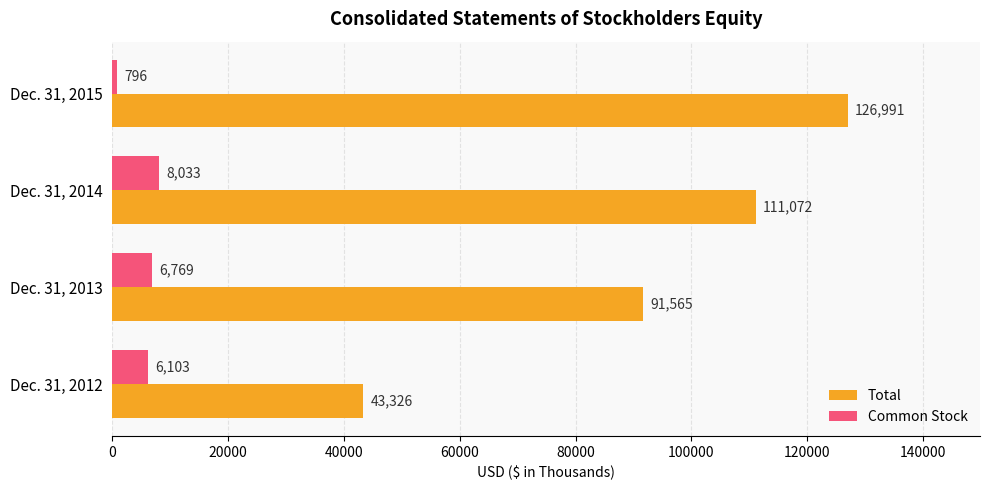

What is the difference between the maximum and second lowest values in the Common Stock series?

1930